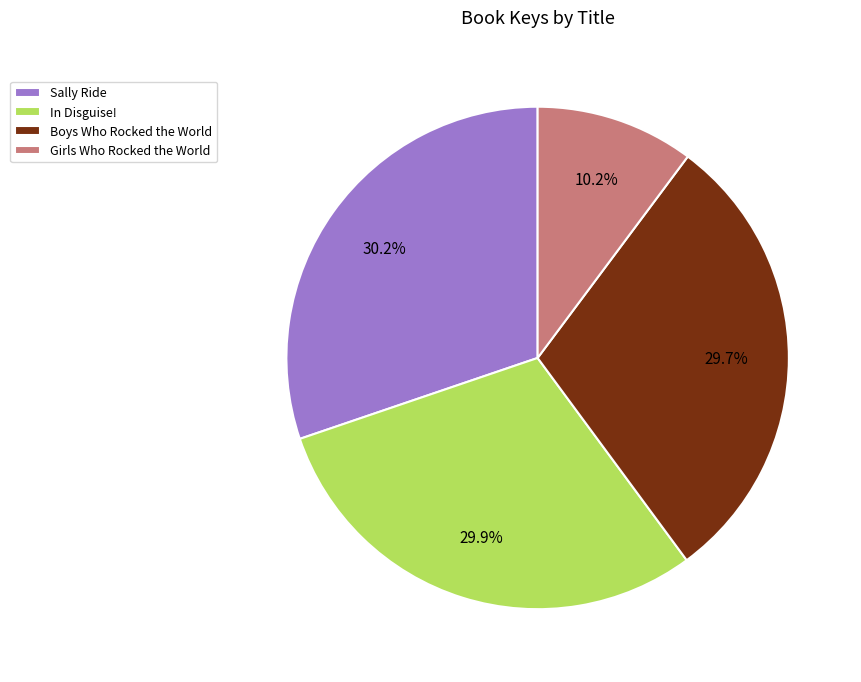

To the nearest percent, what is the combined percentage of In Disguise! and Girls Who Rocked the World?

40%